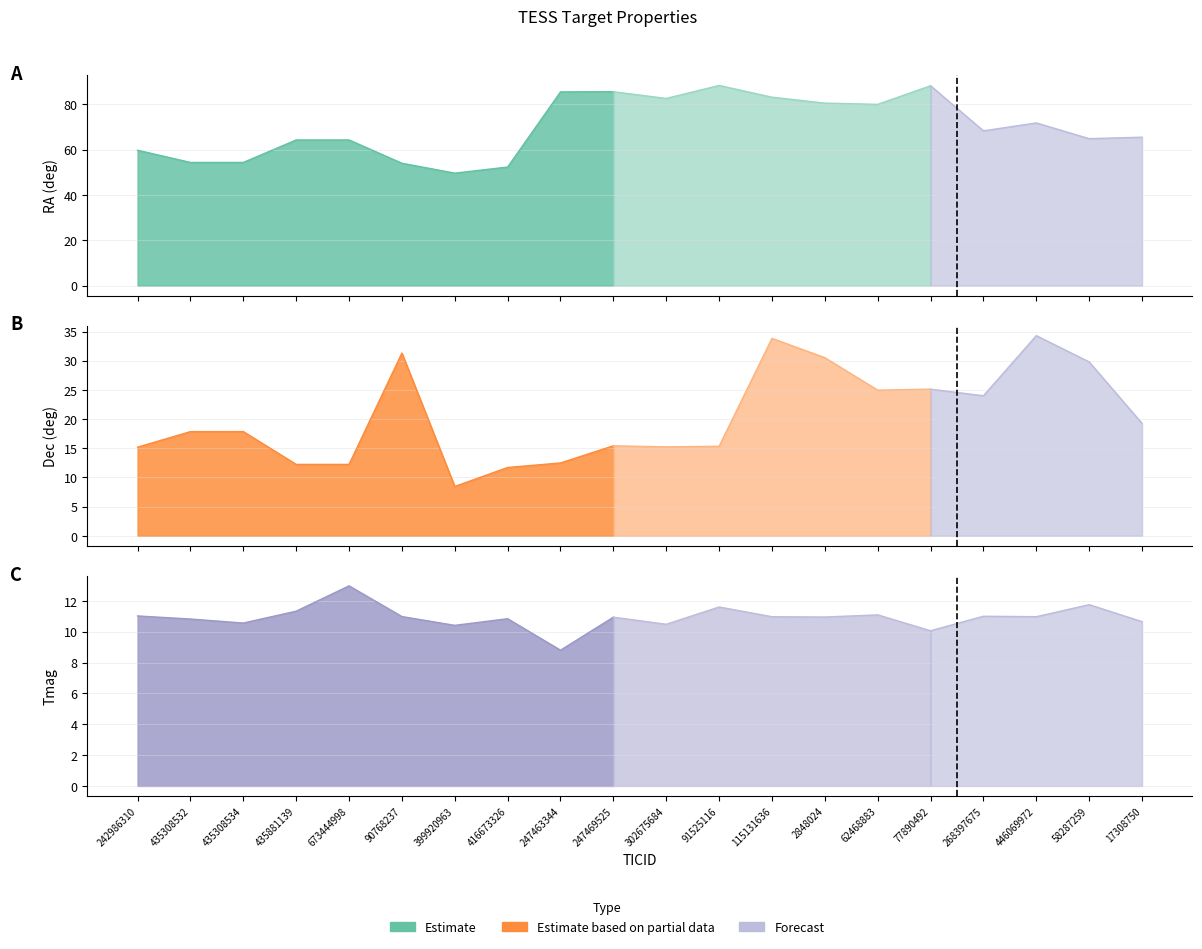

At which category is the sum across all series the highest?

115131636